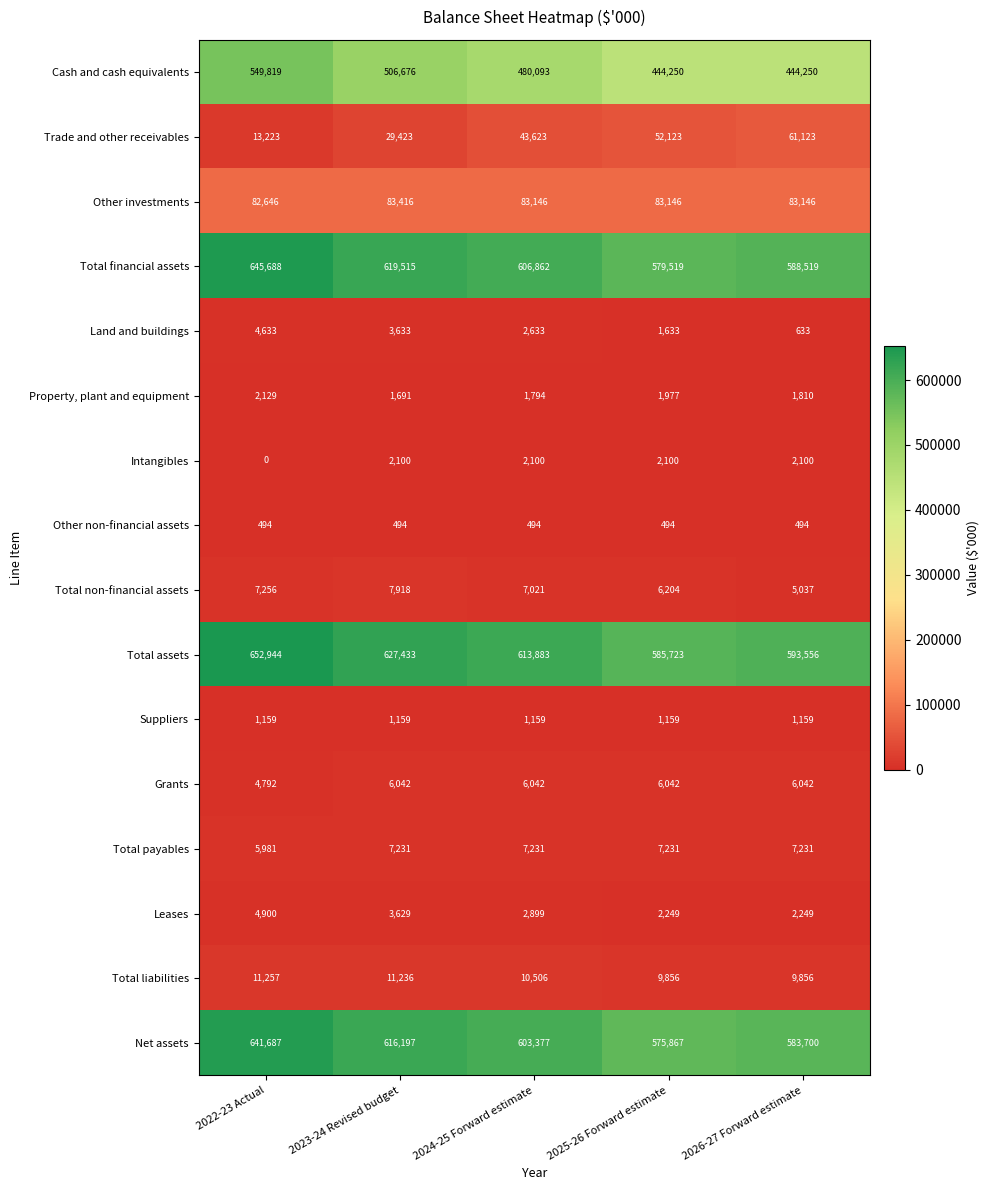

Which series changed the most between 2023-24 Revised budget and 2026-27 Forward estimate?

Cash and cash equivalents